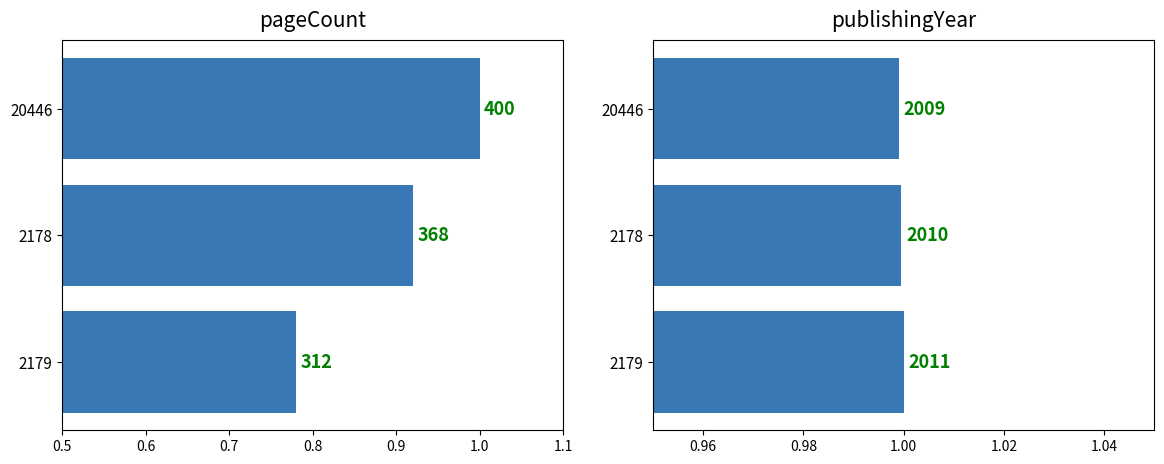

The value of publishingYear at 20446 is 0.6. True or false?

False